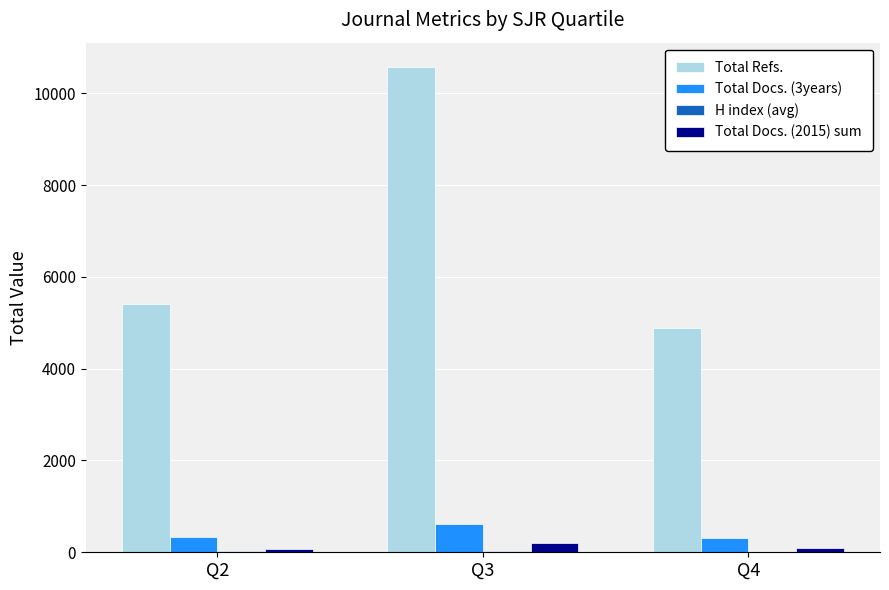

Which series has the largest total across all categories?

Total Refs.